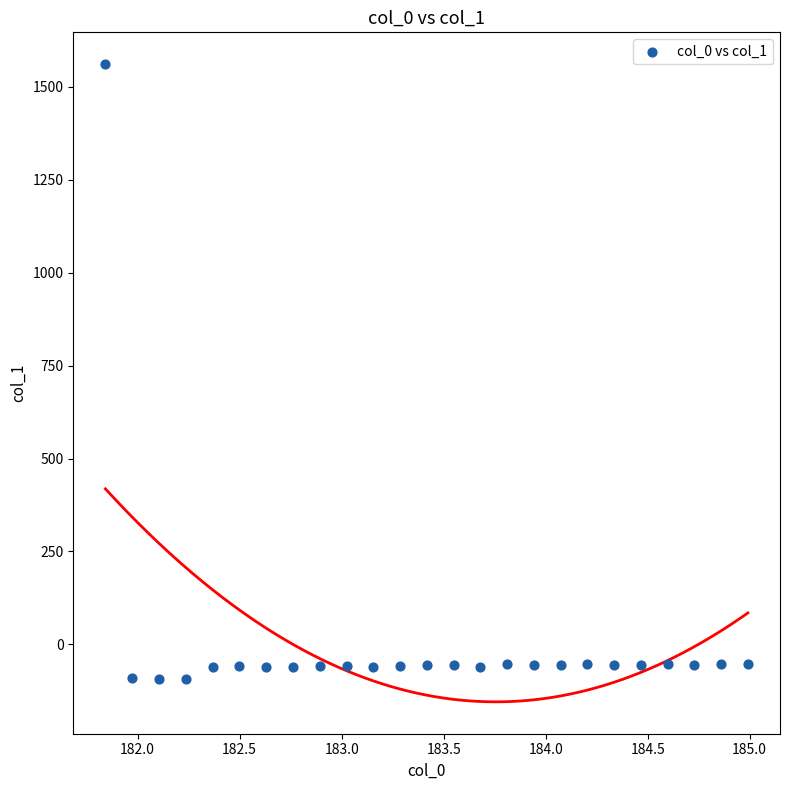

What is the range of Y values (max minus min)?

1654.6